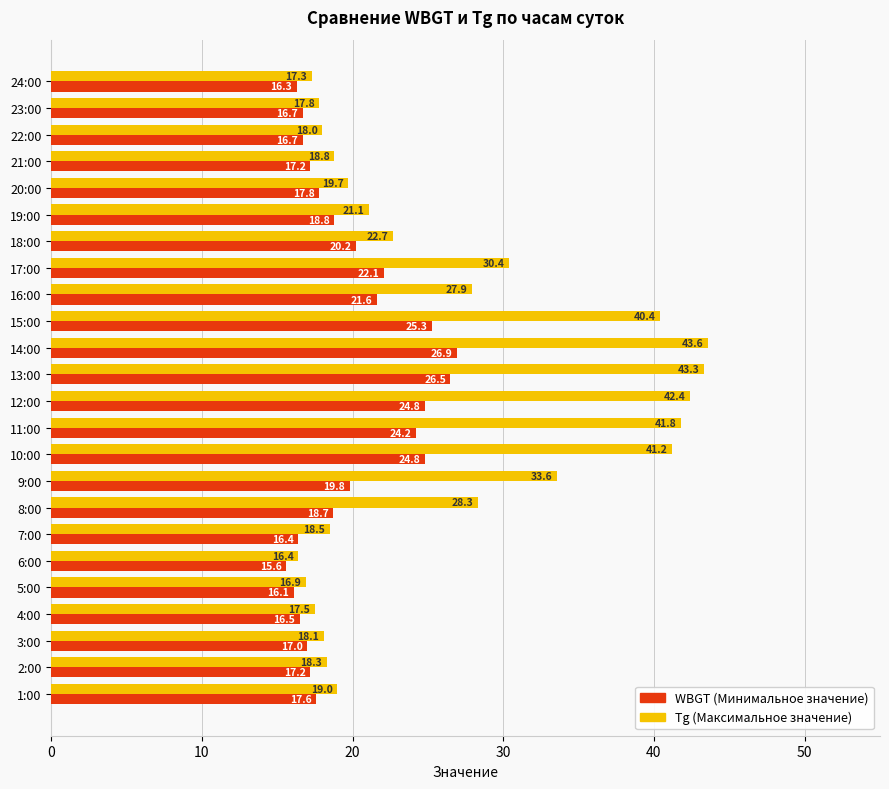

At how many categories does at least one series exceed 31?

7